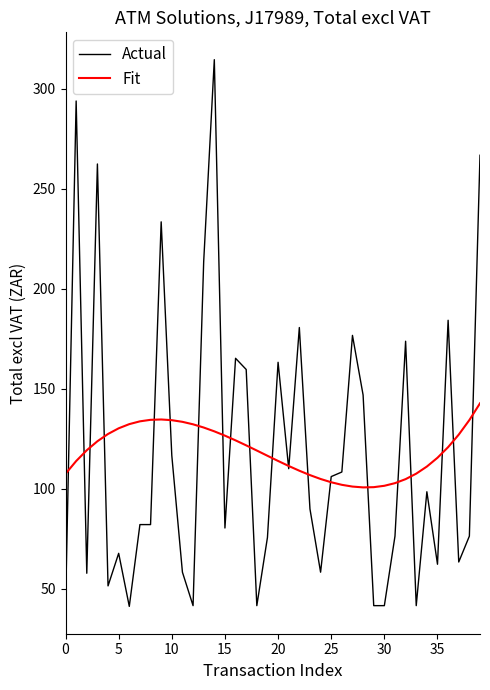

What is the smallest value displayed?

41.1